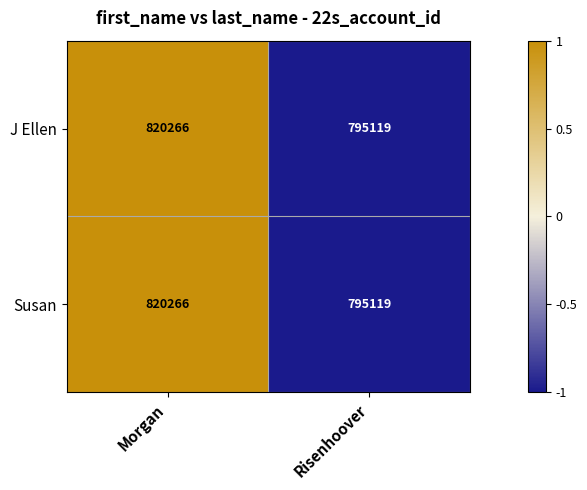

How many data points does each series have?

2